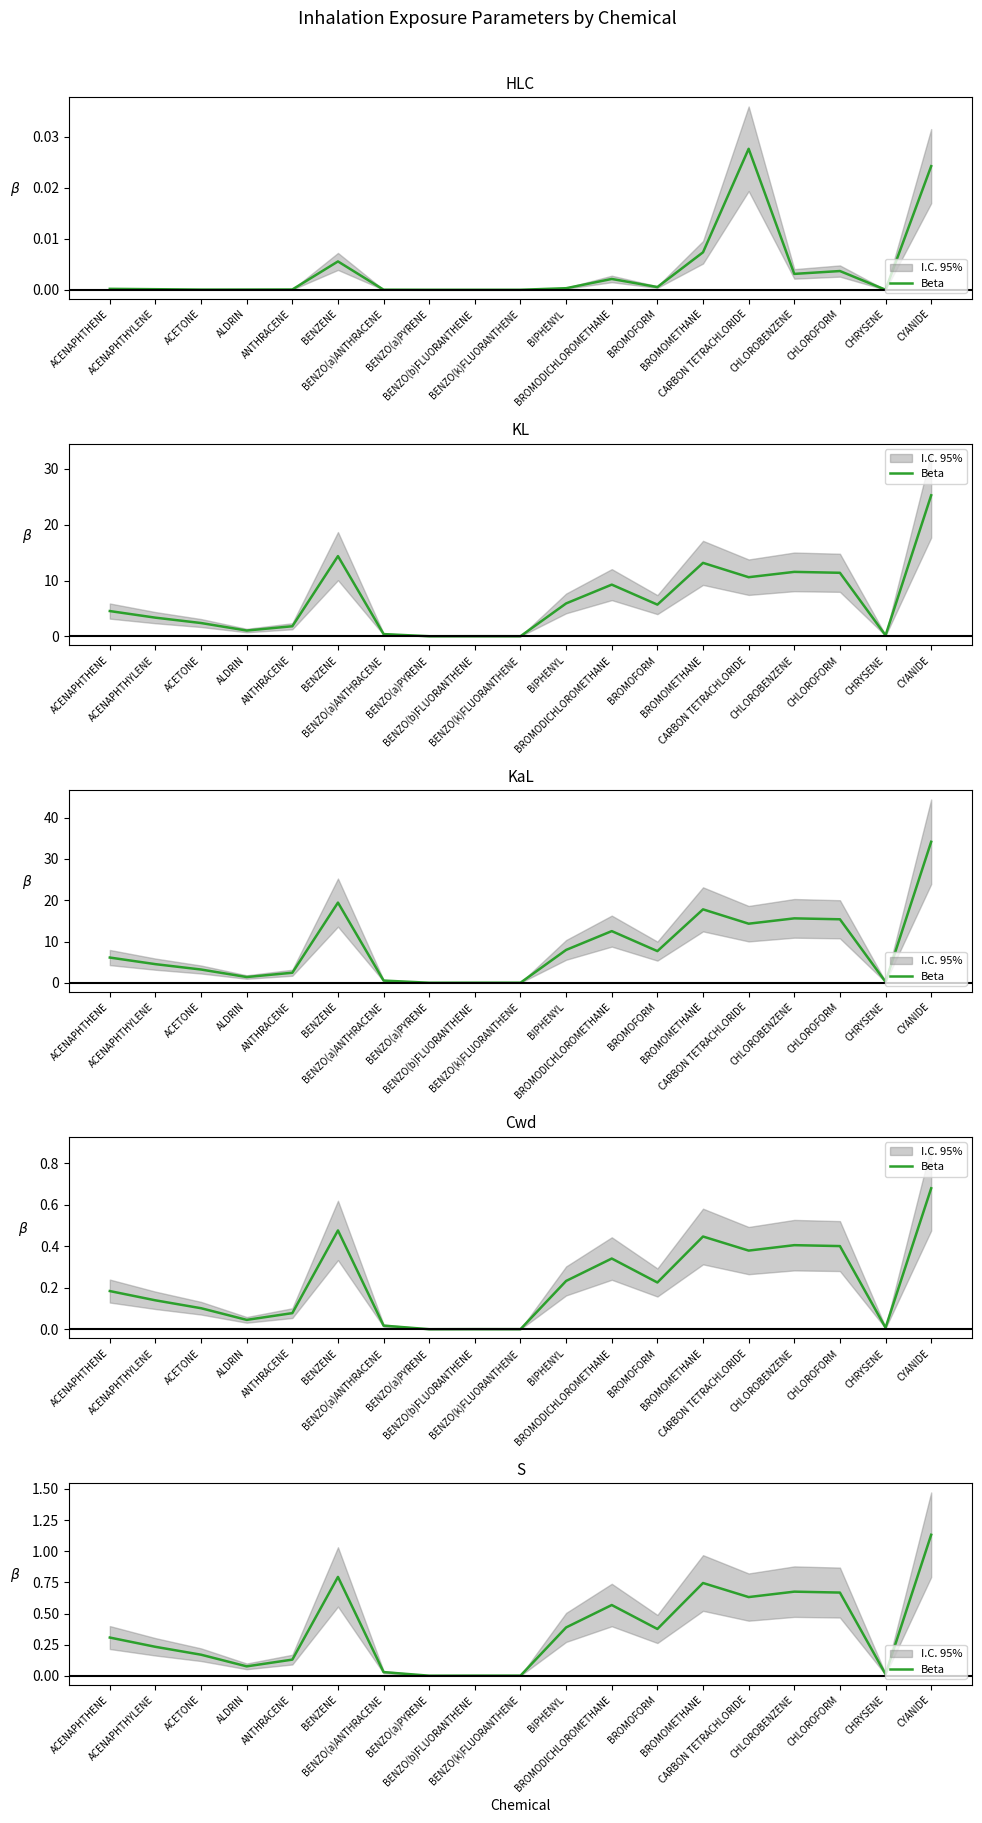

List the labels in order of value, largest first.

CYANIDE, BENZENE, BROMOMETHANE, CHLOROBENZENE, CHLOROFORM, CARBON TETRACHLORIDE, BROMODICHLOROMETHANE, BIPHENYL, BROMOFORM, ACENAPHTHENE, ACENAPHTHYLENE, ACETONE, ANTHRACENE, ALDRIN, BENZO(a)ANTHRACENE, CHRYSENE, BENZO(b)FLUORANTHENE, BENZO(k)FLUORANTHENE, BENZO(a)PYRENE